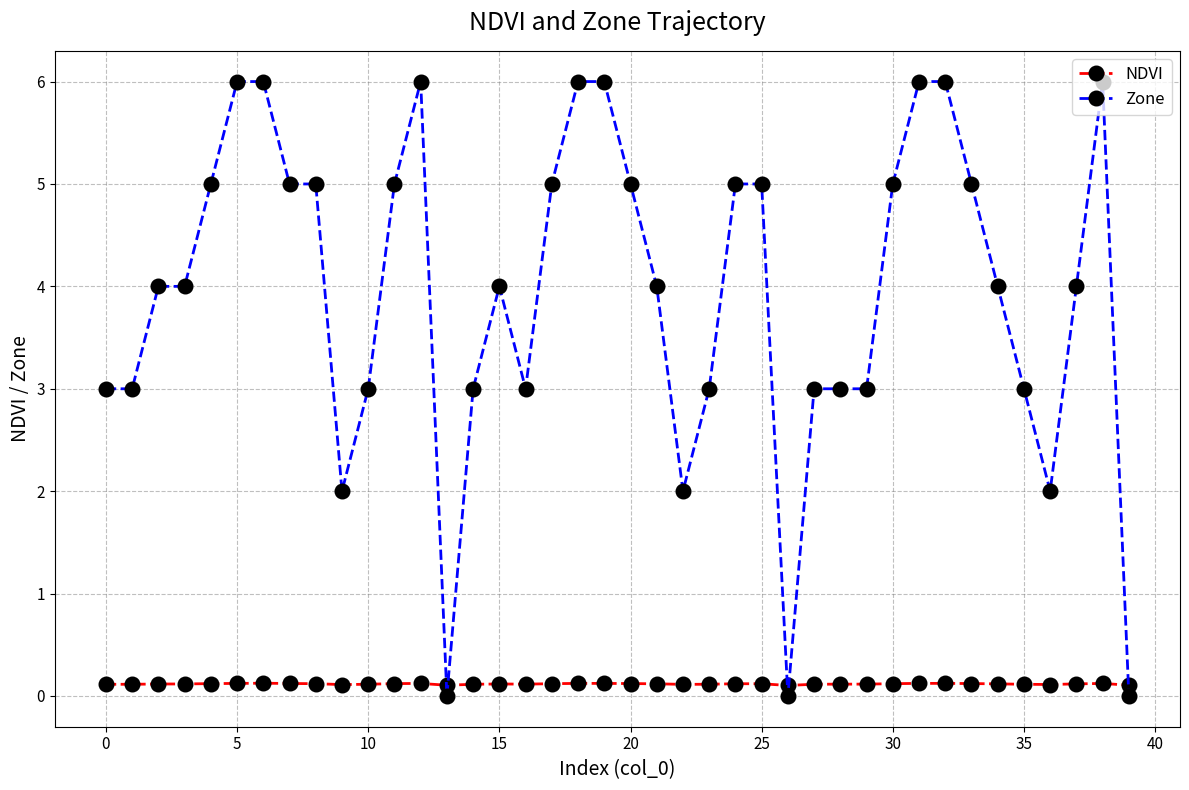

What is the difference between the maximum and minimum values in the Zone series?

6.0